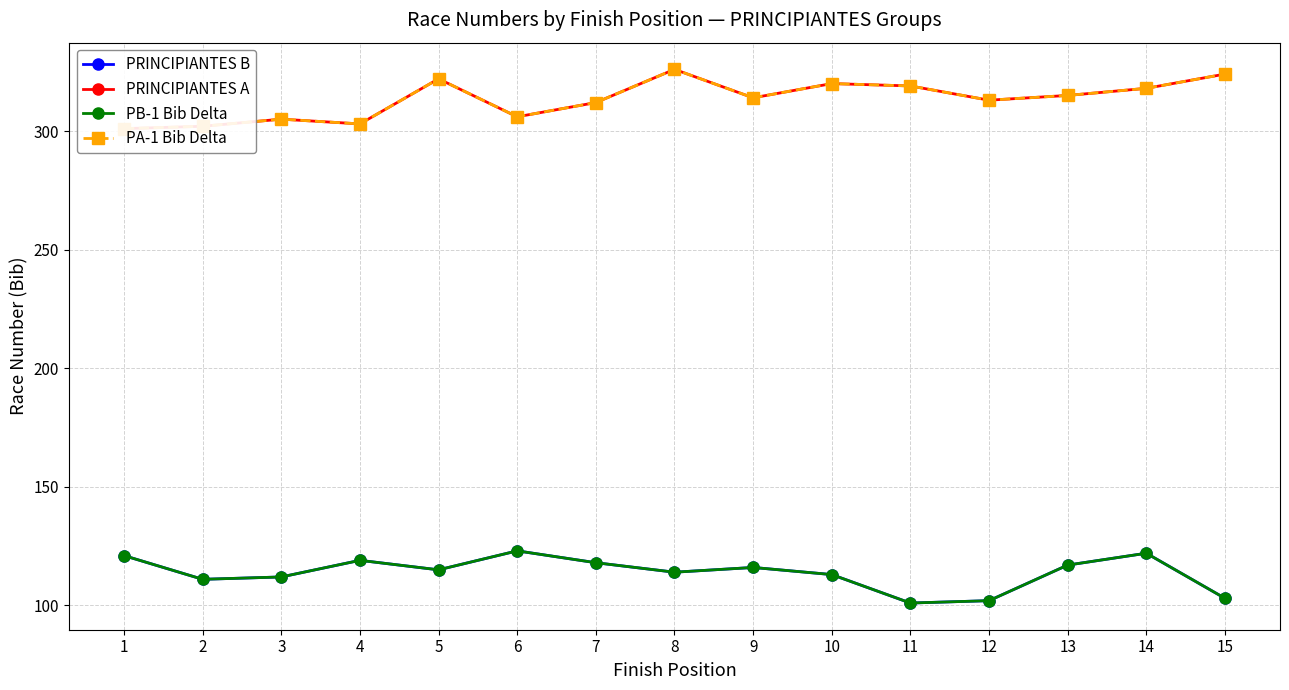

The PRINCIPIANTES A series shows 205 at 13. True or false?

False